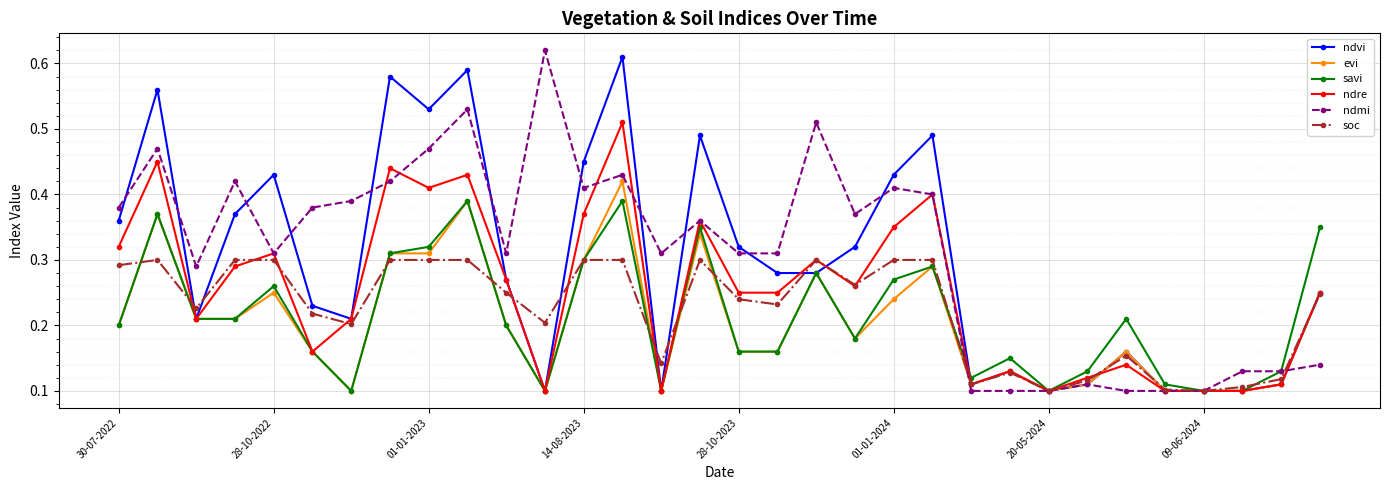

At how many categories does at least one series exceed 0?

32